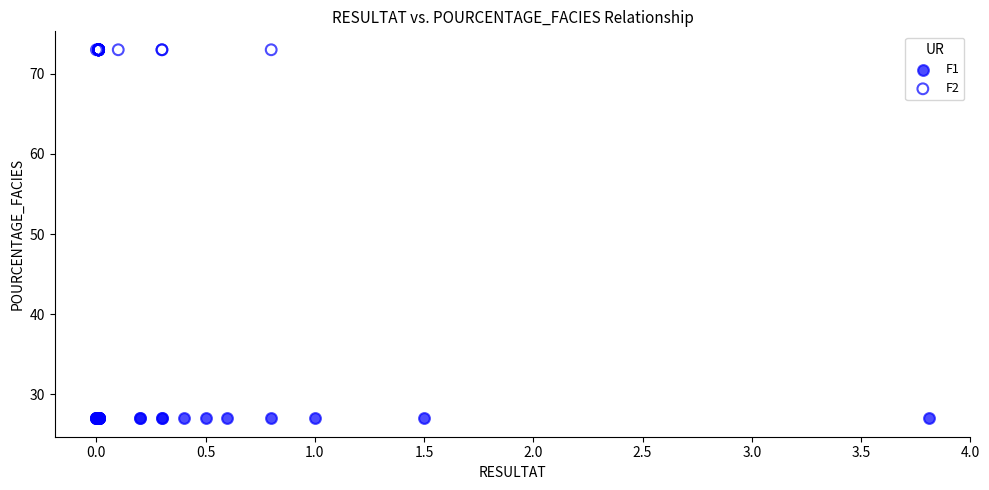

Which series reaches the minimum Y coordinate?

F1